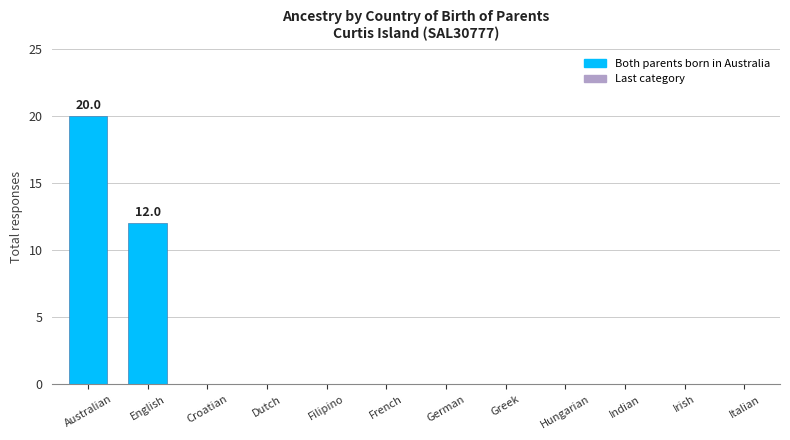

What is the greatest value displayed?

20